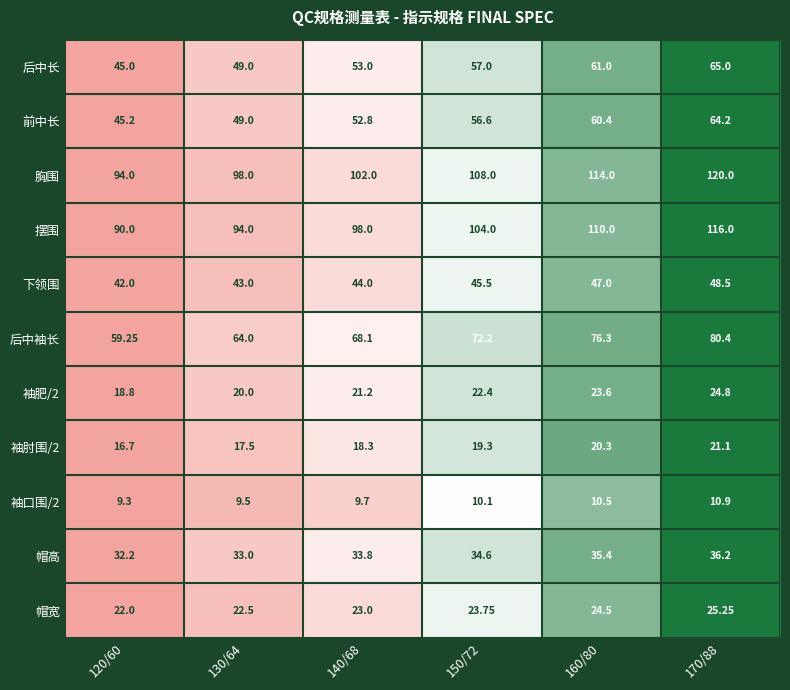

Is the value of 摆围 at 170/88 greater than the value of 下领围 at 170/88?

Yes